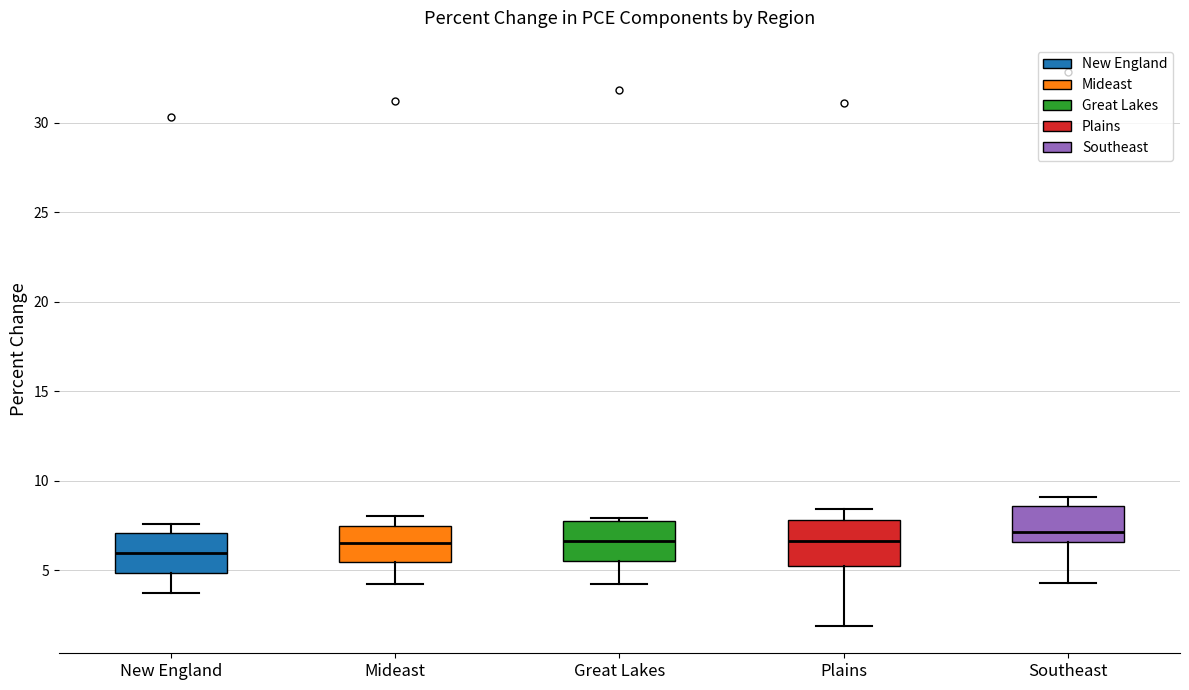

Where does the lower whisker of the box for Great Lakes end on the y-axis? The values are not printed on the chart, so give them approximately, as read against the axis.

4.0